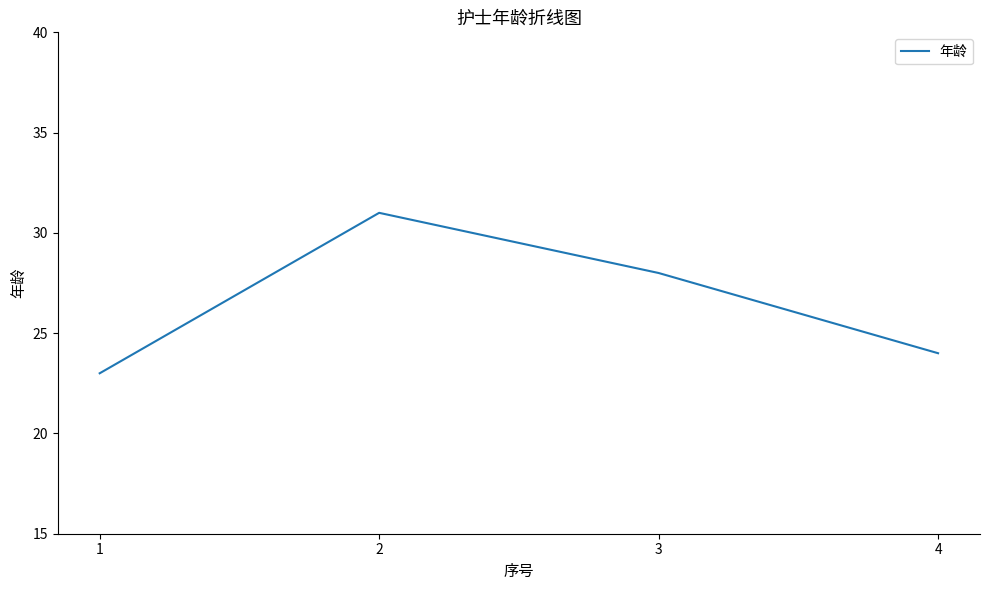

What is the maximum value shown in the chart?

31